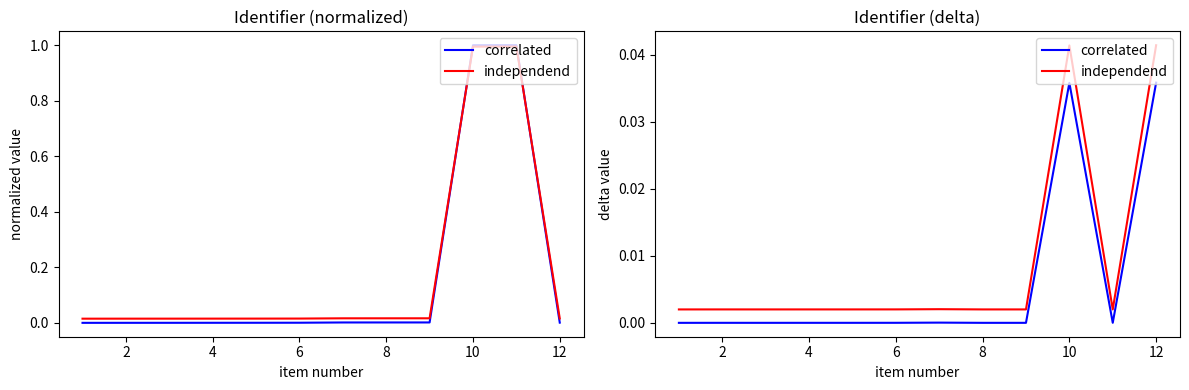

Which series has the largest range (max minus min)?

independend